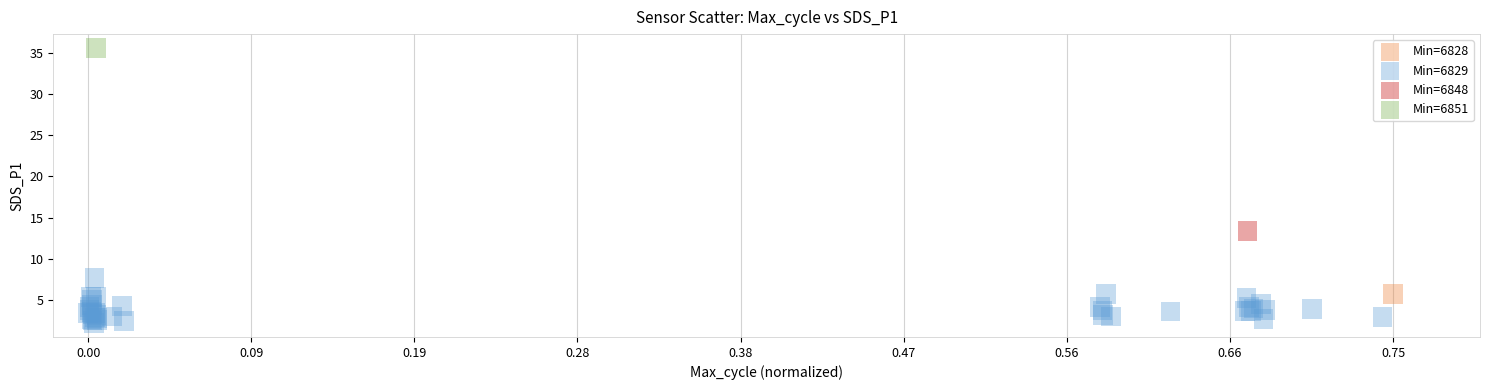

What are all the series names shown in the legend?

Min=6828, Min=6829, Min=6848, Min=6851